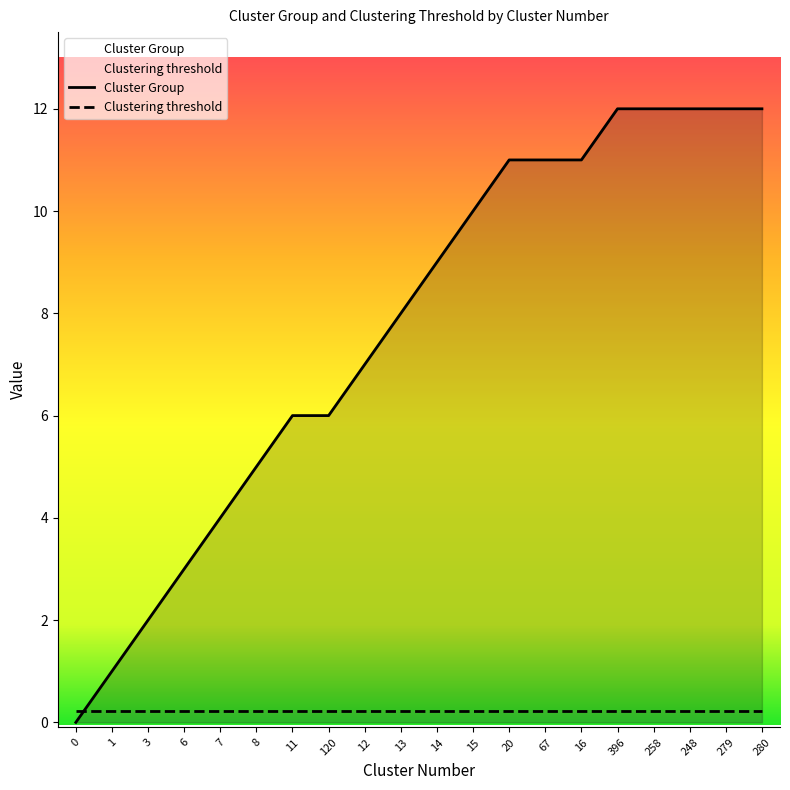

What is the value of the Cluster Group point at the 5th from the left?

4.0